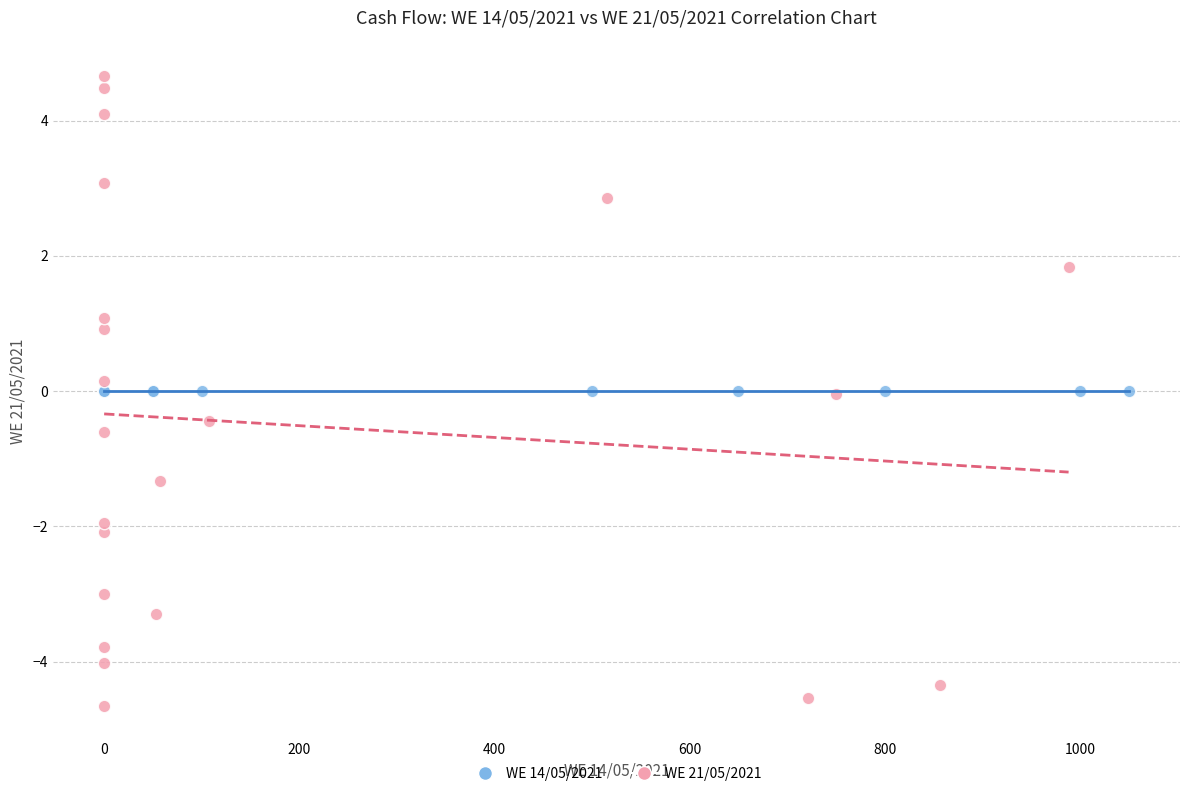

Which series reaches the maximum Y coordinate?

WE 21/05/2021